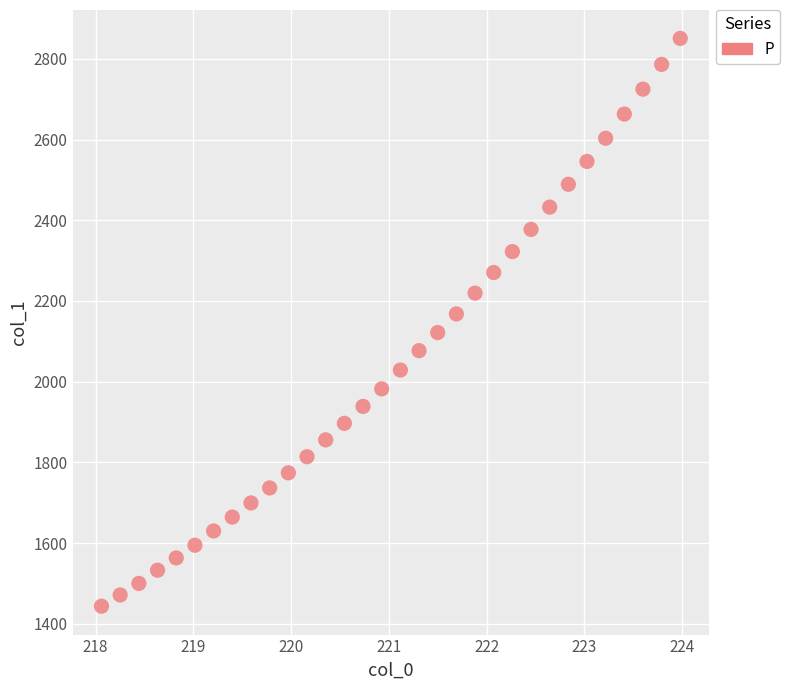

What is the range of Y values (max minus min)?

1407.0